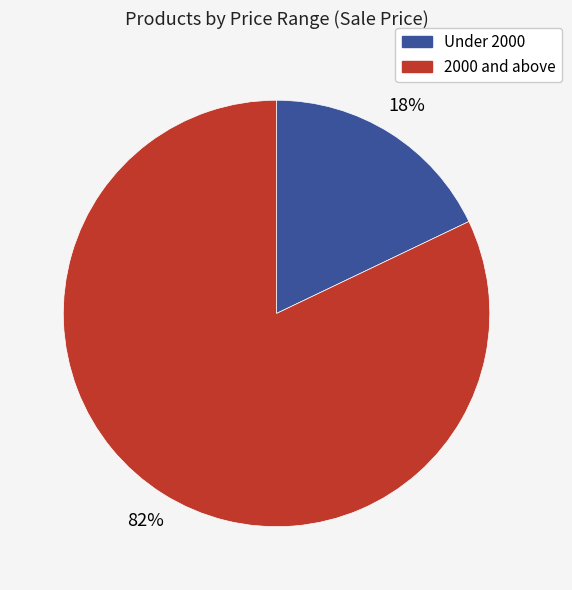

Does any single category account for the majority?

Yes